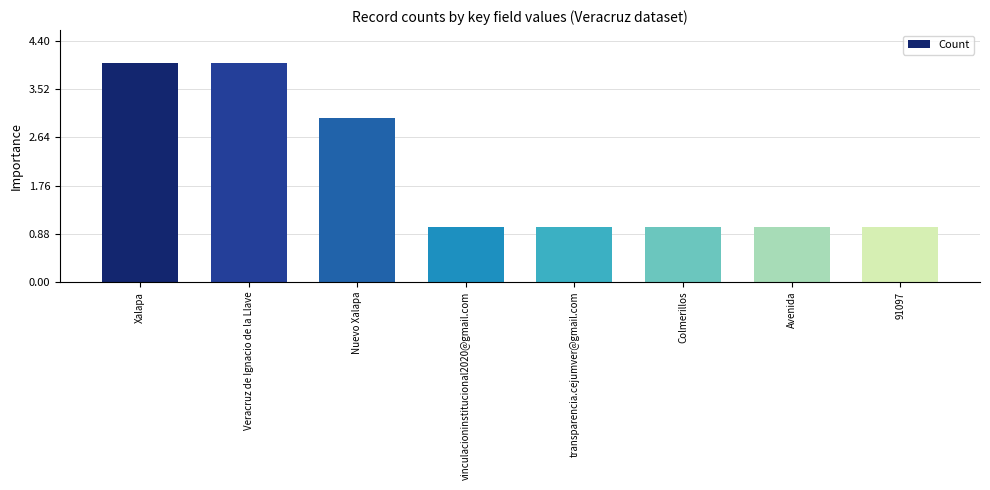

How many categories are shown in the chart?

8